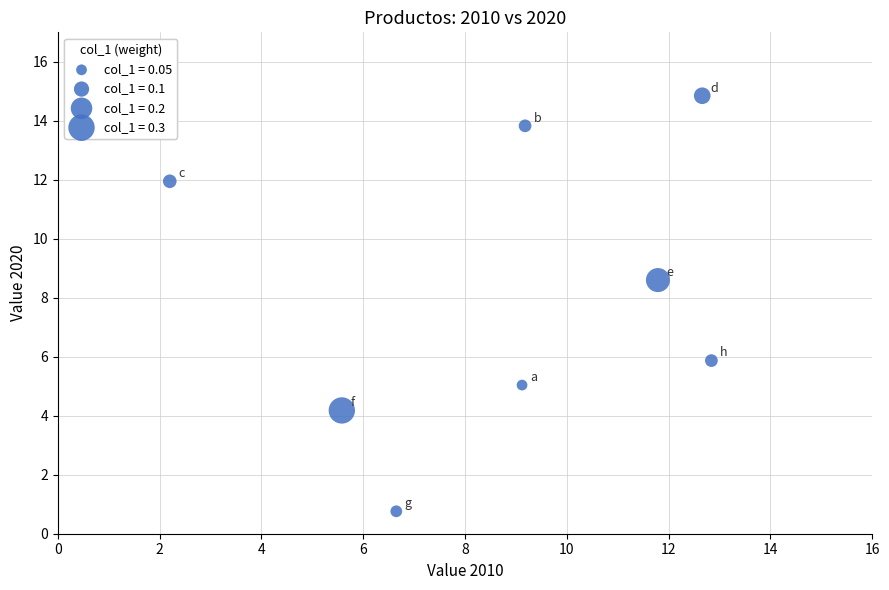

What is the average X value?

8.8